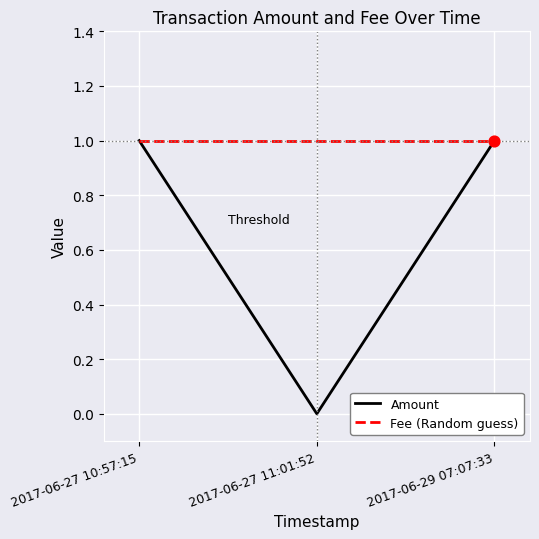

What are all the series names shown in the legend?

Amount, Fee (Random guess)